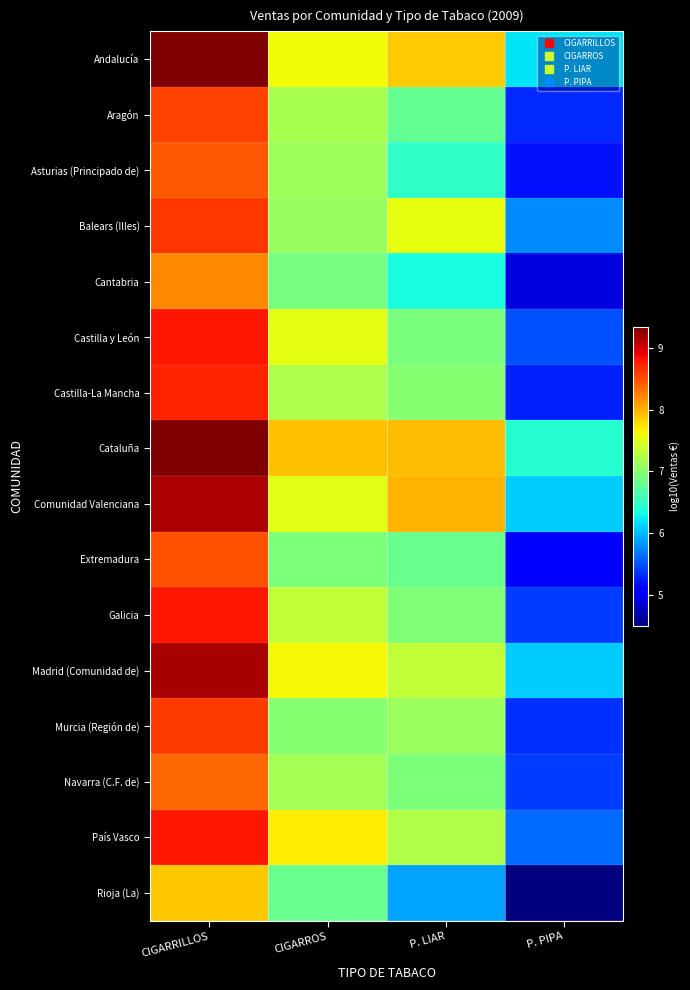

Which has a higher value, P. LIAR or P. PIPA?

P. LIAR